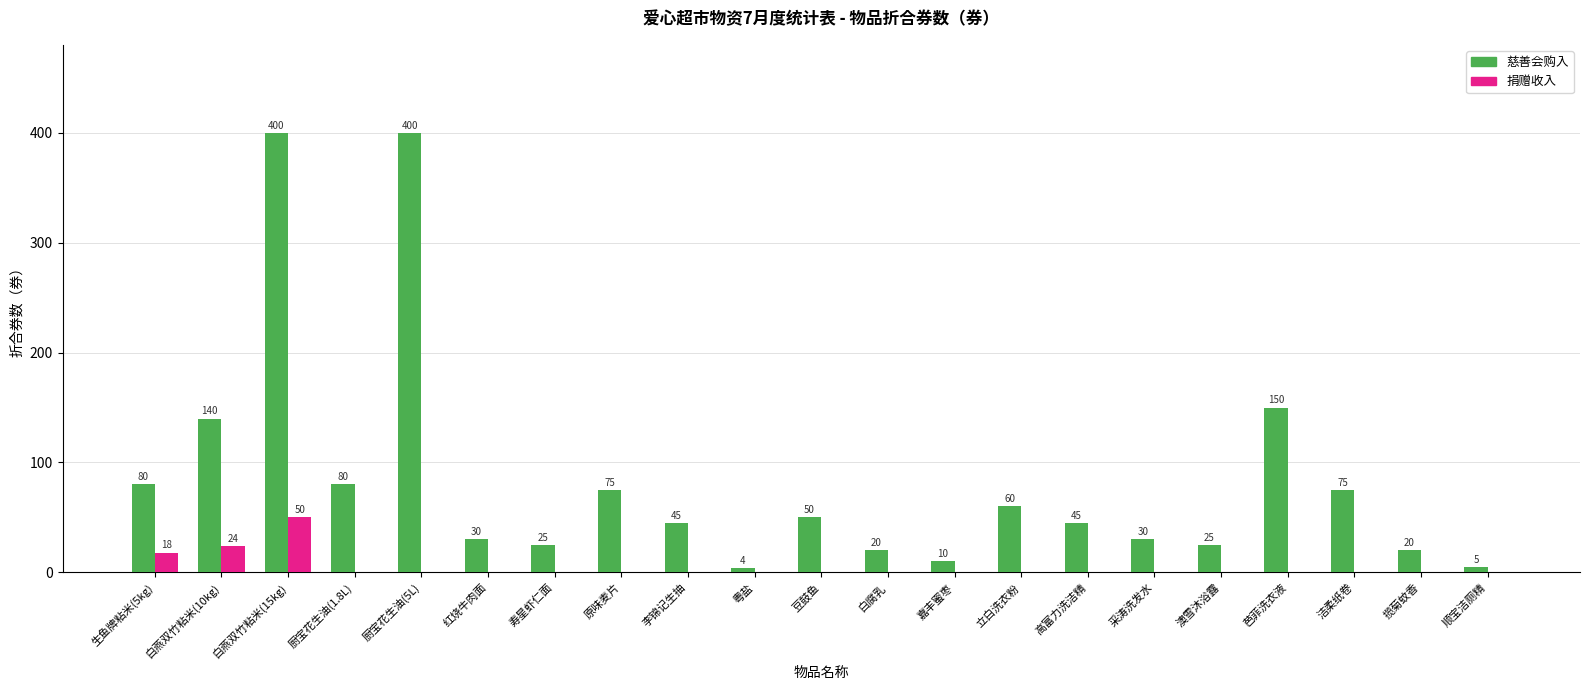

What is the sum of all 捐赠收入 values?

92